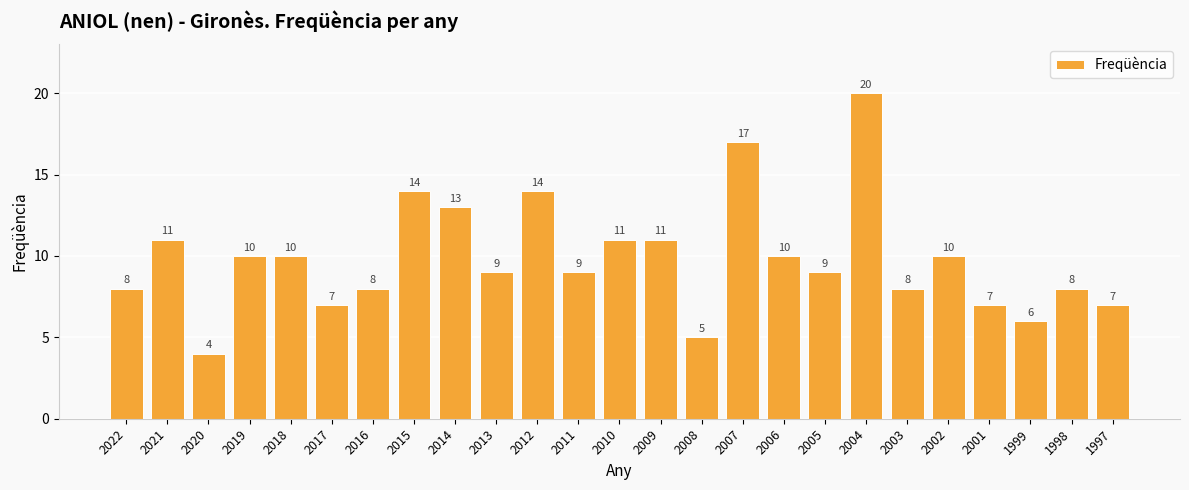

At which category does the chart reach its peak across all series?

2004